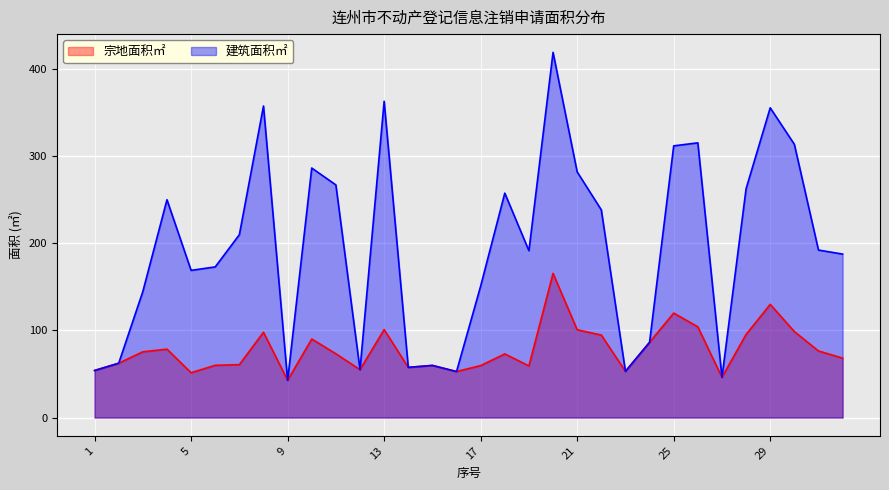

How many lines are shown in the chart?

2